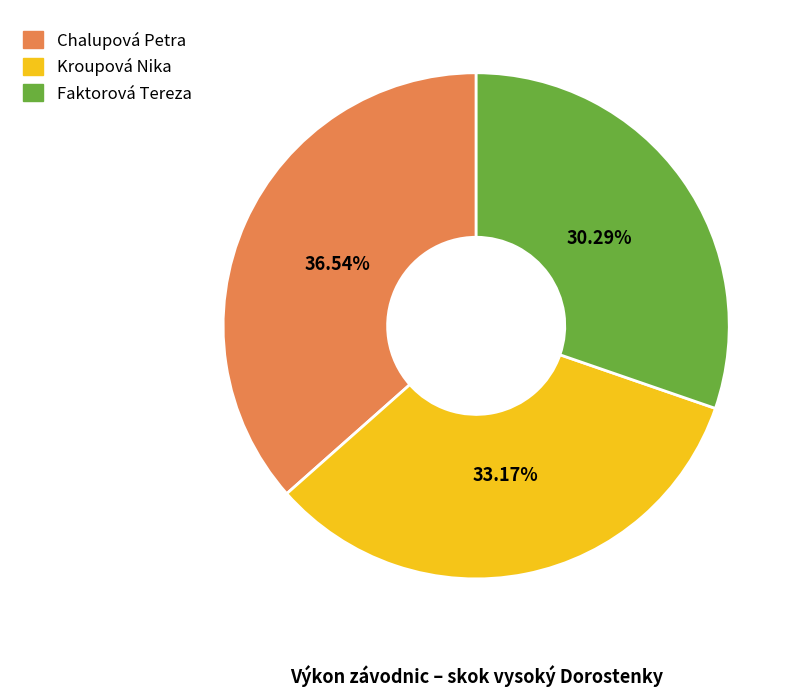

Is there a majority slice in this chart?

No